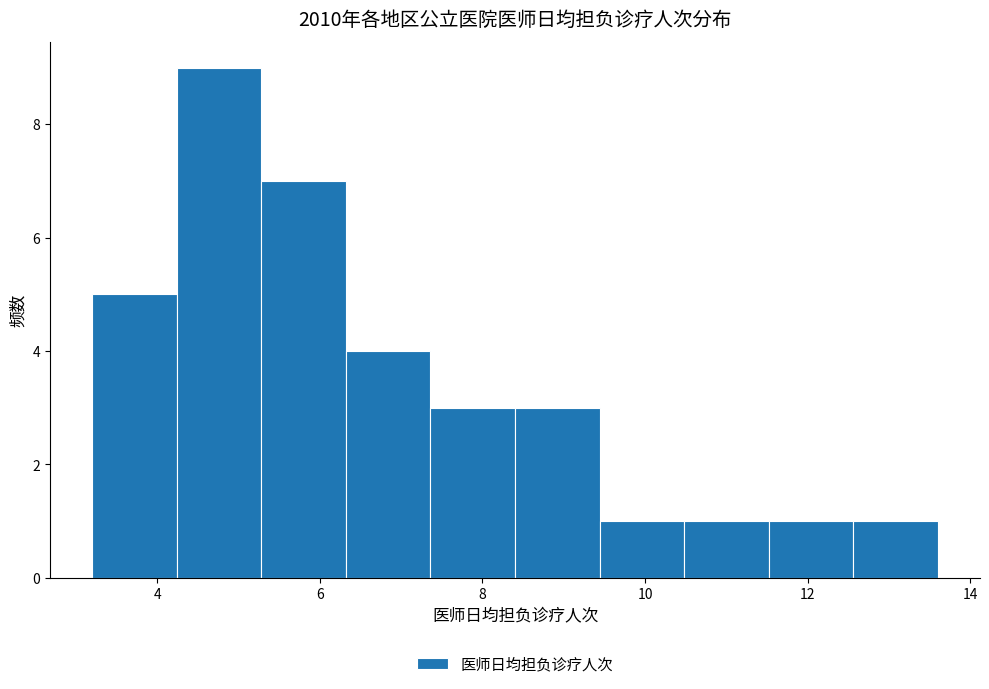

Which range on the x-axis has the tallest bar?

4.24 to 5.28